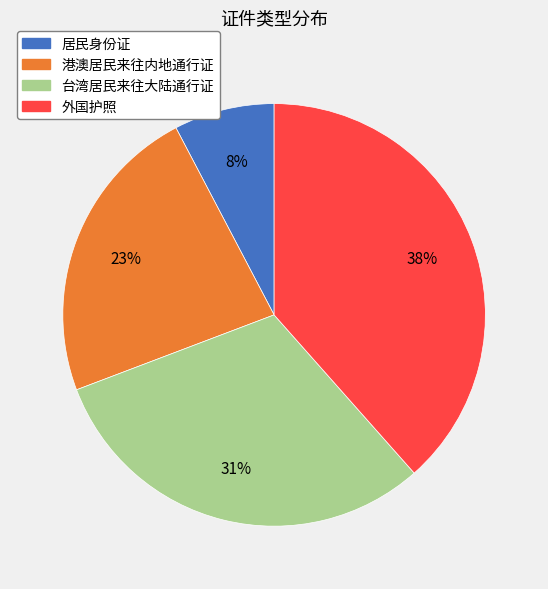

To the nearest percent, what is the difference between the 居民身份证 and 台湾居民来往大陆通行证 slice percentages?

23%